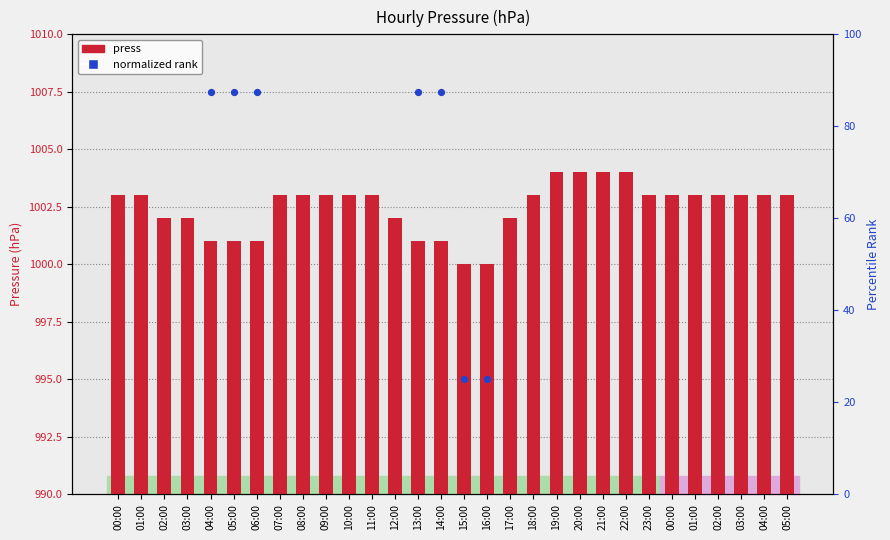

What are all the series names shown in the legend?

press, normalized rank